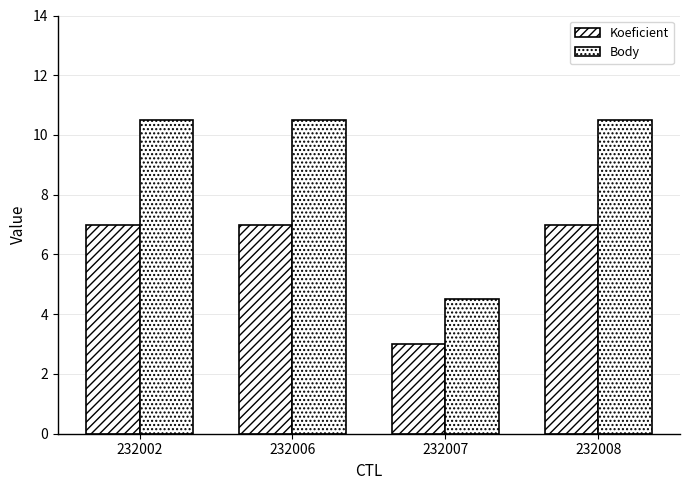

Where is Koeficient nearest to the value 5?

232002